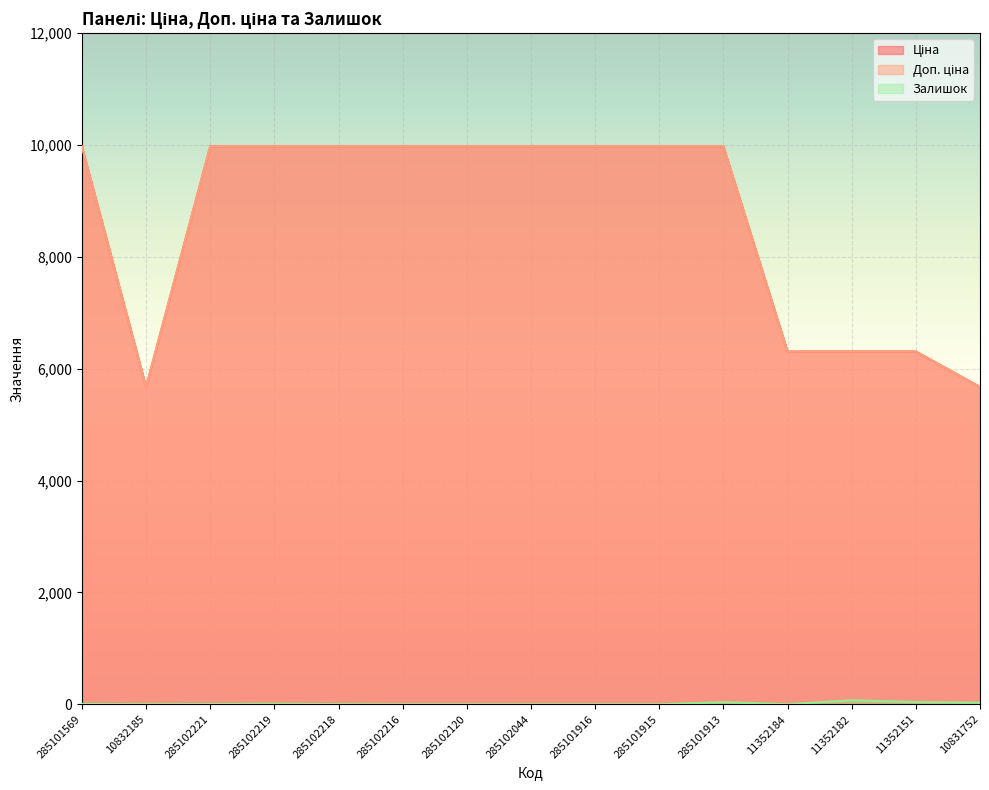

What is the sum of the Ціна values at 11352151 and 285102216?

16283.7